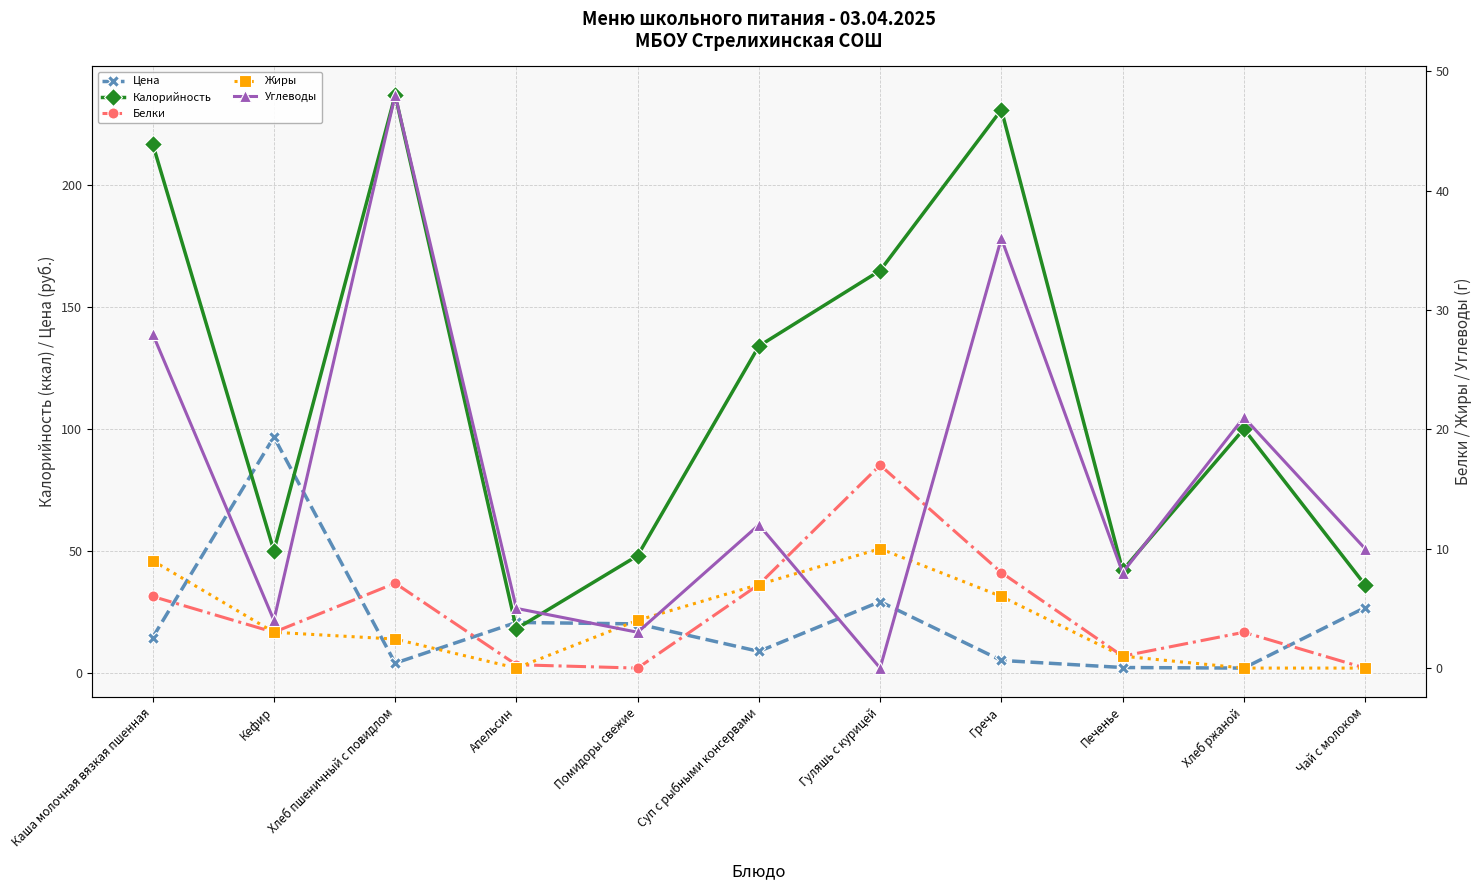

What is the total value across all series at Суп с рыбными консервами?

168.7